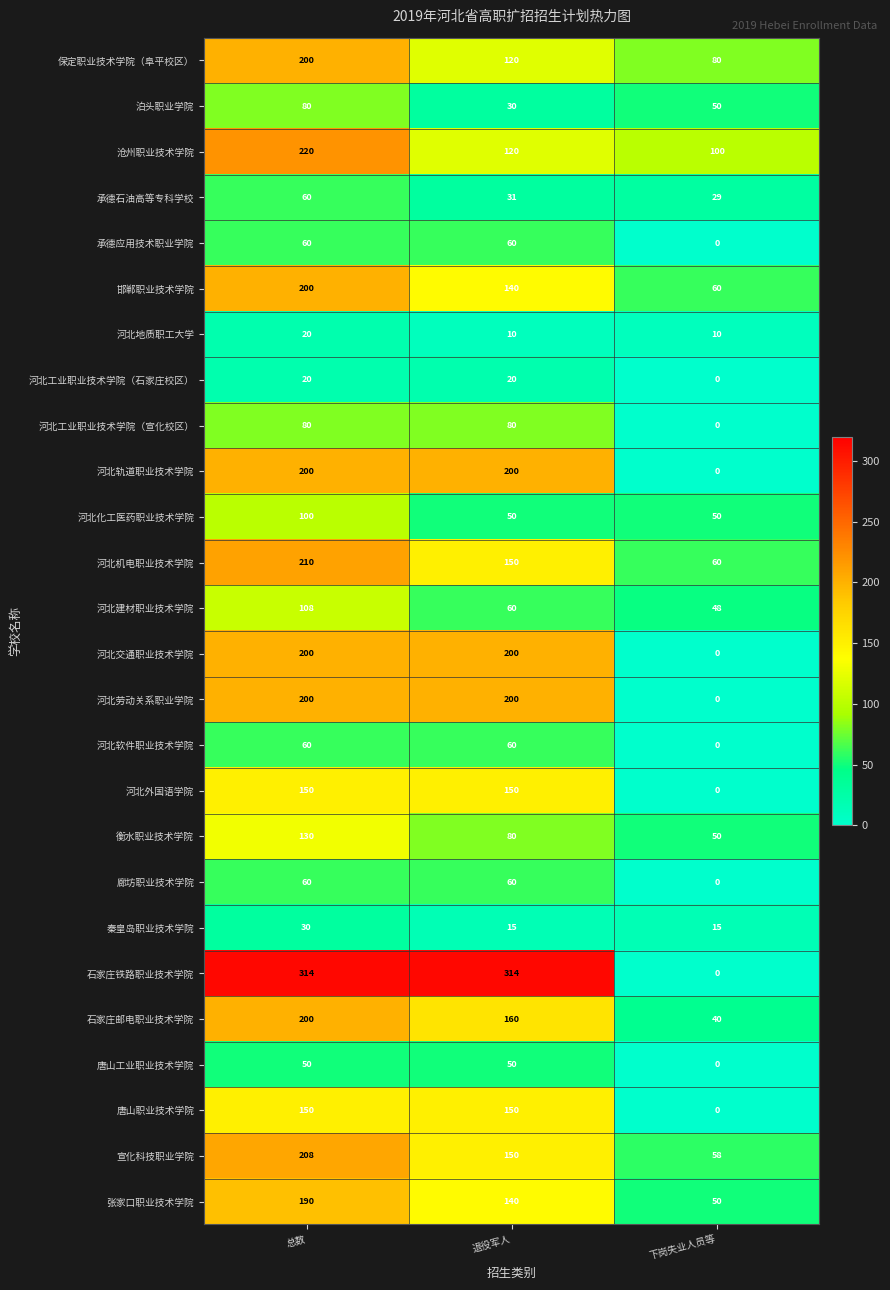

Which label corresponds to the smallest value in the chart?

下岗失业人员等